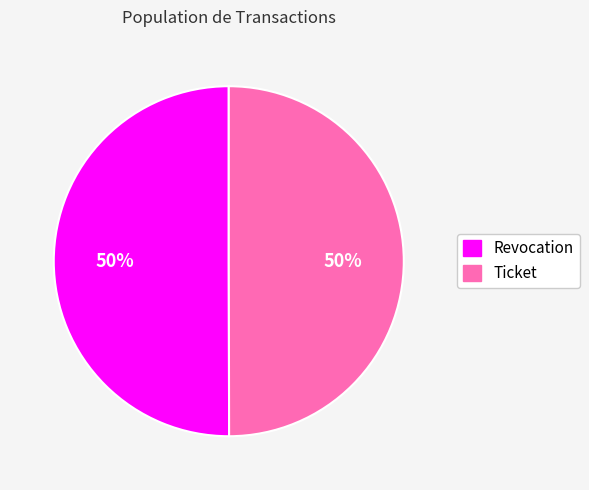

To the nearest percent, what percentage of the pie is Ticket?

50%